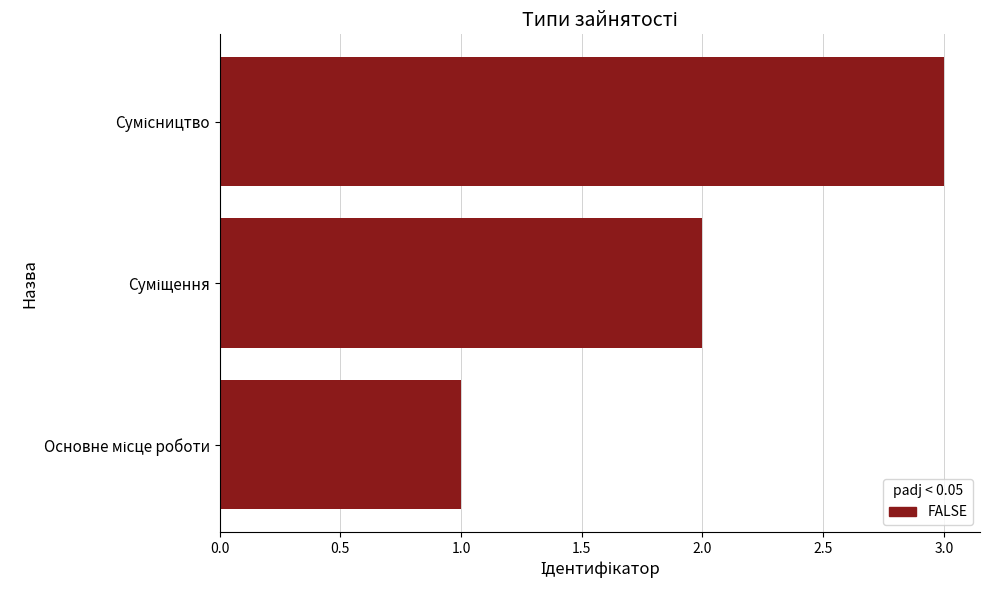

What is the average value?

2